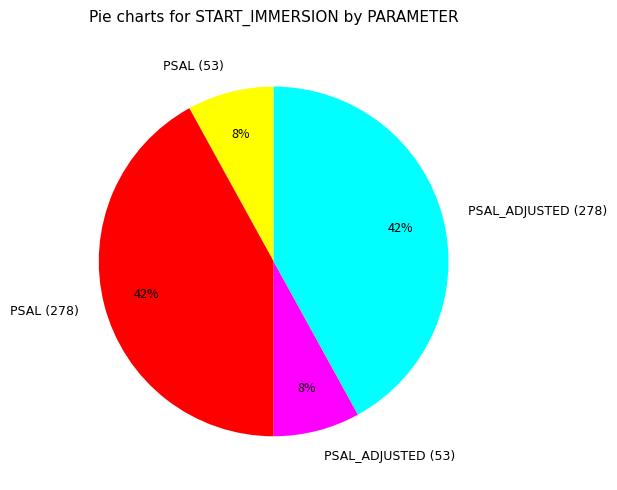

Approximately how many times larger is the value at PSAL (278) compared to PSAL (53)?

5.2